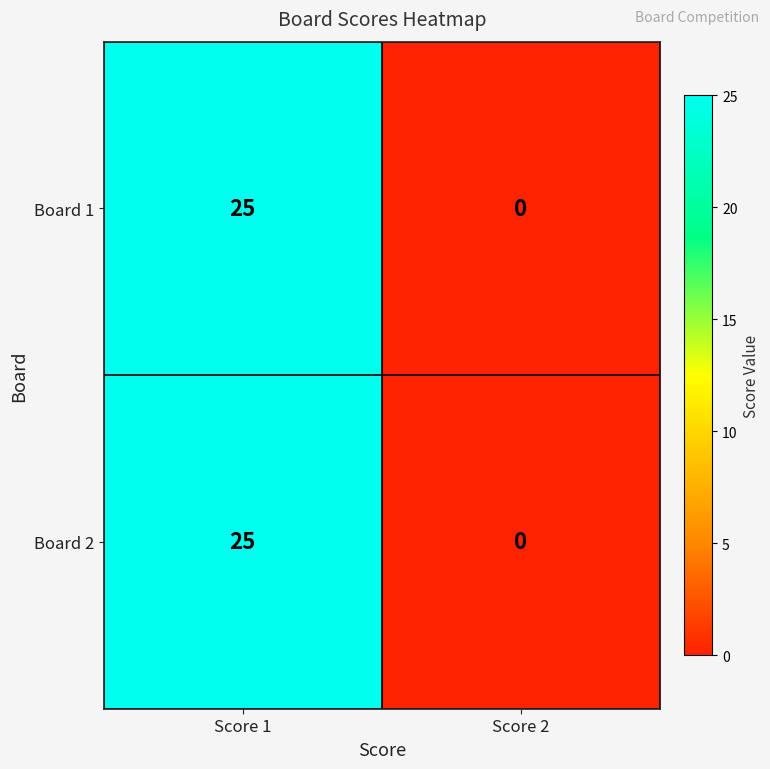

At which label is Board 2 closest to 12?

Score 2